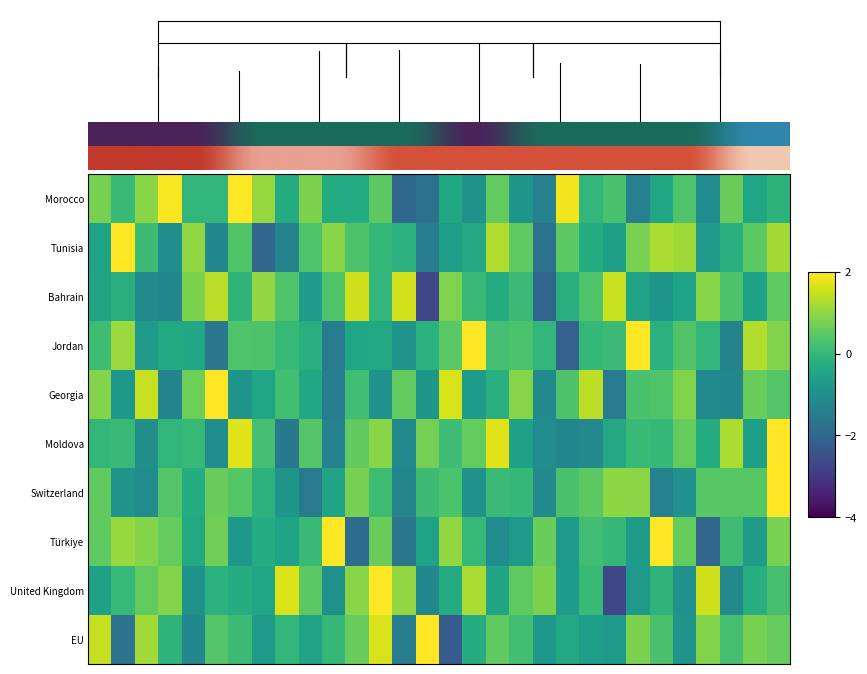

At how many categories does at least one series exceed 1?

27